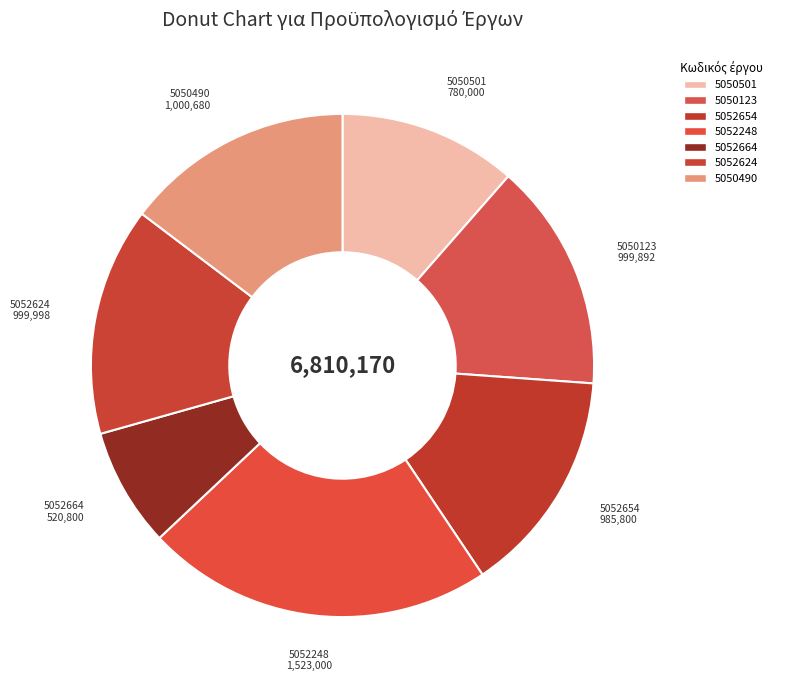

What is the smallest slice in the pie chart?

5052664